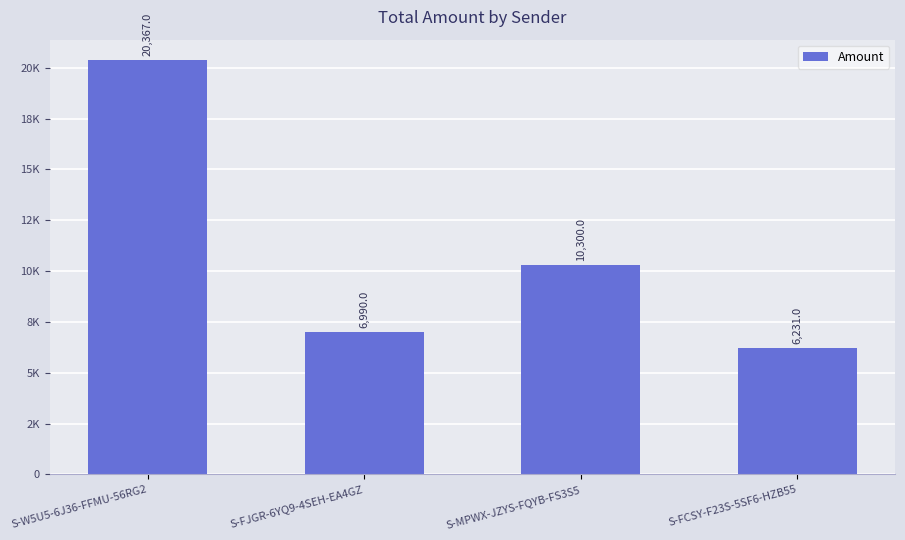

True or false: the data shows 6231 at S-FCSY-F23S-5SF6-HZB55.

True